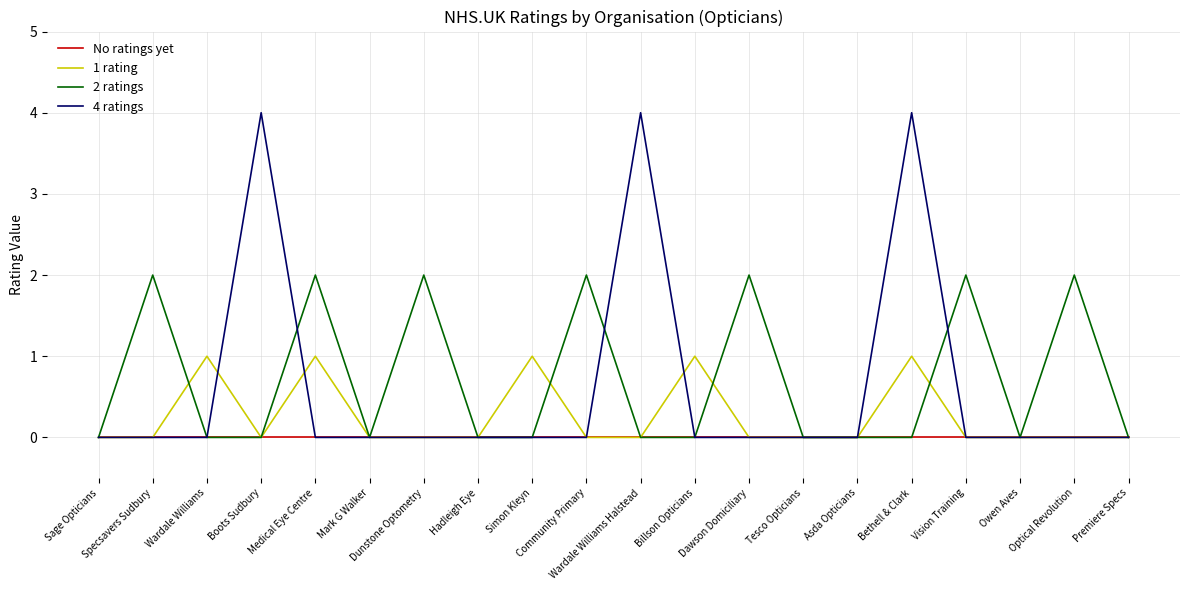

Reading left to right, transcribe all the data shown in this chart.

No ratings yet: Sage Opticians=0	Specsavers Sudbury=0	Wardale Williams=0	Boots Sudbury=0	Medical Eye Centre=0	Mark G Walker=0	Dunstone Optometry=0	Hadleigh Eye=0	Simon Kleyn=0	Community Primary=0	Wardale Williams Halstead=0	Billson Opticians=0	Dawson Domiciliary=0	Tesco Opticians=0	Asda Opticians=0	Bethell & Clark=0	Vision Training=0	Owen Aves=0	Optical Revolution=0	Premiere Specs=0
1 rating: Sage Opticians=0	Specsavers Sudbury=0	Wardale Williams=1	Boots Sudbury=0	Medical Eye Centre=1	Mark G Walker=0	Dunstone Optometry=0	Hadleigh Eye=0	Simon Kleyn=1	Community Primary=0	Wardale Williams Halstead=0	Billson Opticians=1	Dawson Domiciliary=0	Tesco Opticians=0	Asda Opticians=0	Bethell & Clark=1	Vision Training=0	Owen Aves=0	Optical Revolution=0	Premiere Specs=0
2 ratings: Sage Opticians=0	Specsavers Sudbury=2	Wardale Williams=0	Boots Sudbury=0	Medical Eye Centre=2	Mark G Walker=0	Dunstone Optometry=2	Hadleigh Eye=0	Simon Kleyn=0	Community Primary=2	Wardale Williams Halstead=0	Billson Opticians=0	Dawson Domiciliary=2	Tesco Opticians=0	Asda Opticians=0	Bethell & Clark=0	Vision Training=2	Owen Aves=0	Optical Revolution=2	Premiere Specs=0
4 ratings: Sage Opticians=0	Specsavers Sudbury=0	Wardale Williams=0	Boots Sudbury=4	Medical Eye Centre=0	Mark G Walker=0	Dunstone Optometry=0	Hadleigh Eye=0	Simon Kleyn=0	Community Primary=0	Wardale Williams Halstead=4	Billson Opticians=0	Dawson Domiciliary=0	Tesco Opticians=0	Asda Opticians=0	Bethell & Clark=4	Vision Training=0	Owen Aves=0	Optical Revolution=0	Premiere Specs=0